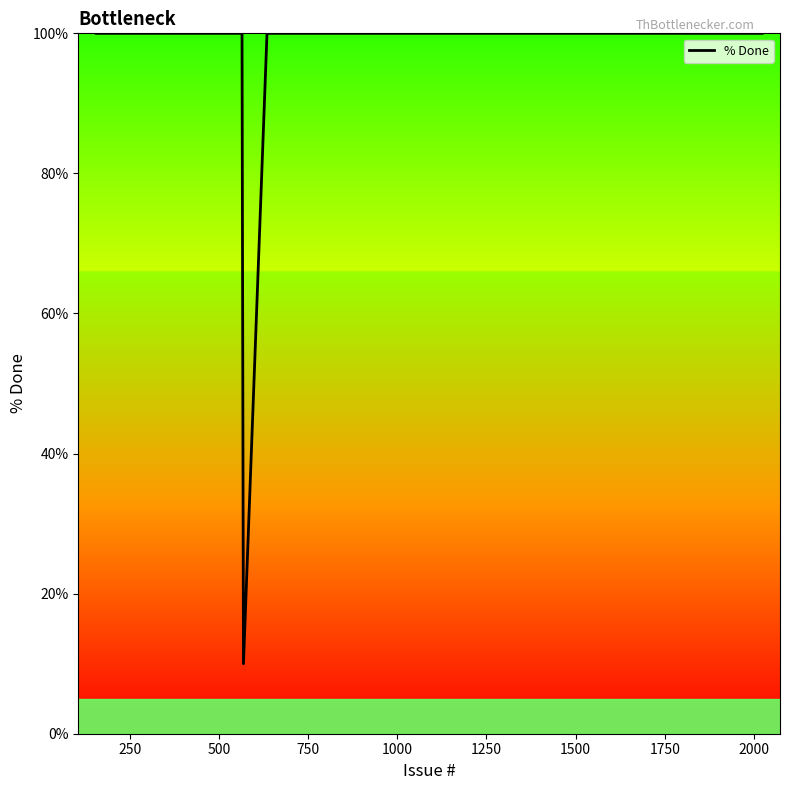

Reading left to right, what are all the values shown in this chart?

100	100	100	100	100	100	100	100	100	100	100	100	100	100	10	100	100	100	100	100	100	100	100	100	100	100	100	100	100	100	100	100	100	100	100	100	100	100	100	100